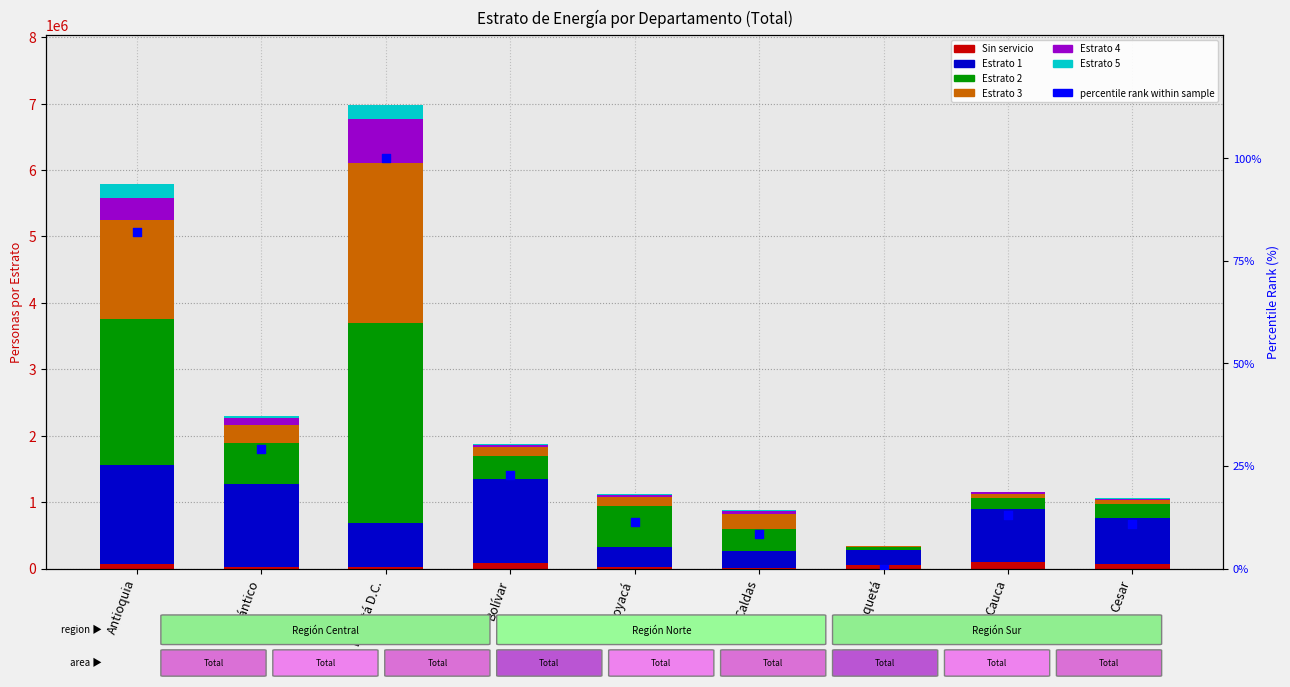

Which series has the largest total across all categories?

Estrato 2